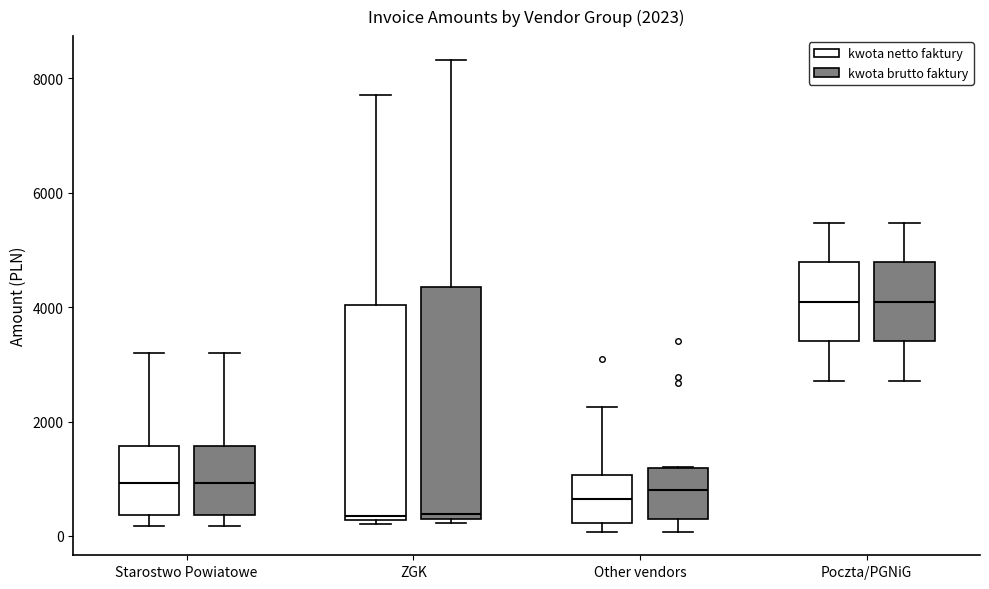

Comparing the boxes themselves (not the whiskers), which one is the tallest?

ZGK (kwota brutto faktury)